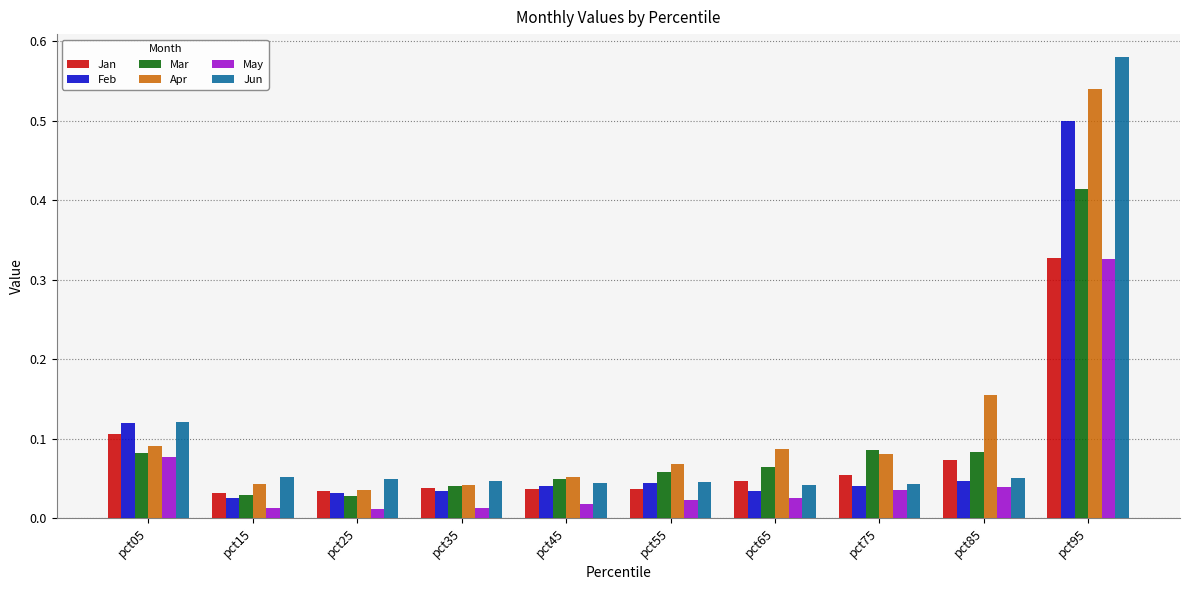

At which category does the chart reach its peak across all series?

pct95